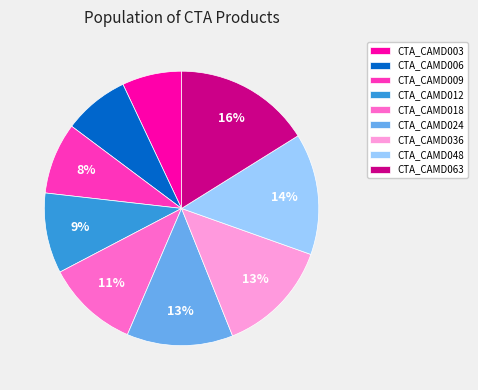

What is the smallest slice in the pie chart?

CTA_CAMD003